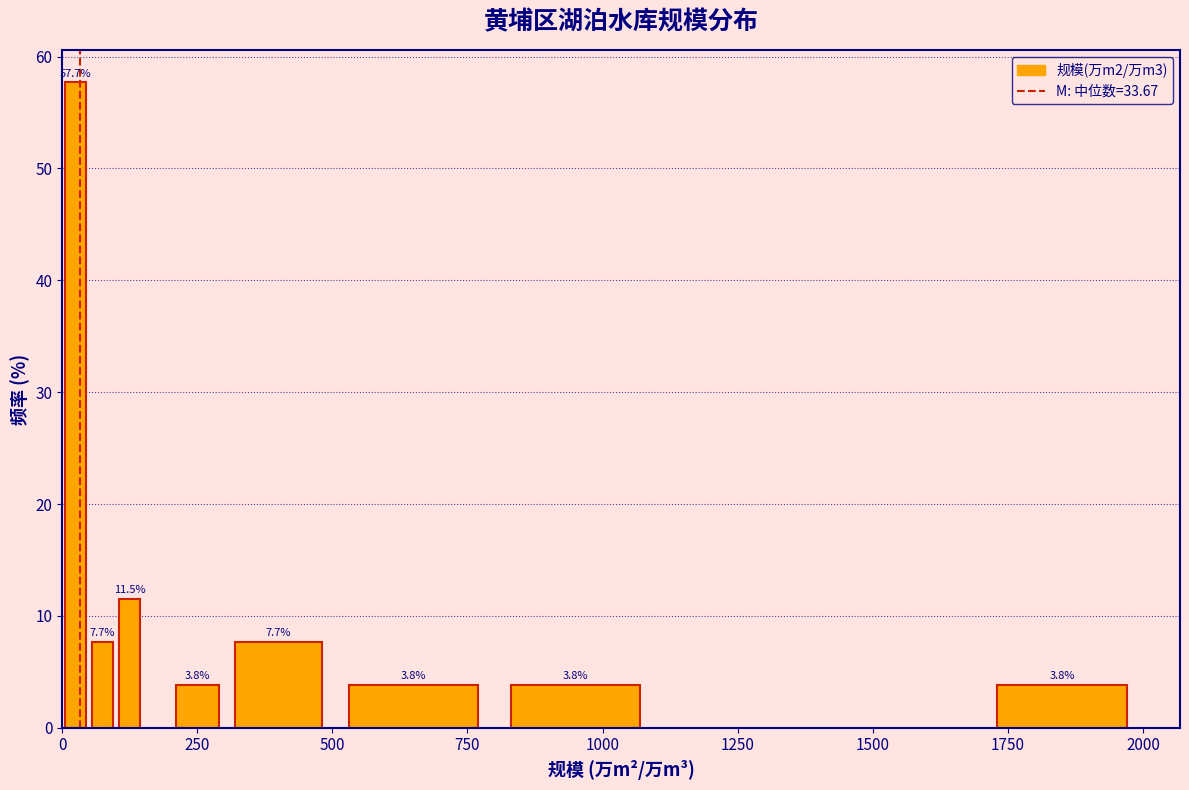

Around what value on the x-axis is the tallest bar? Give the approximate position of its centre, as read against the axis.

50